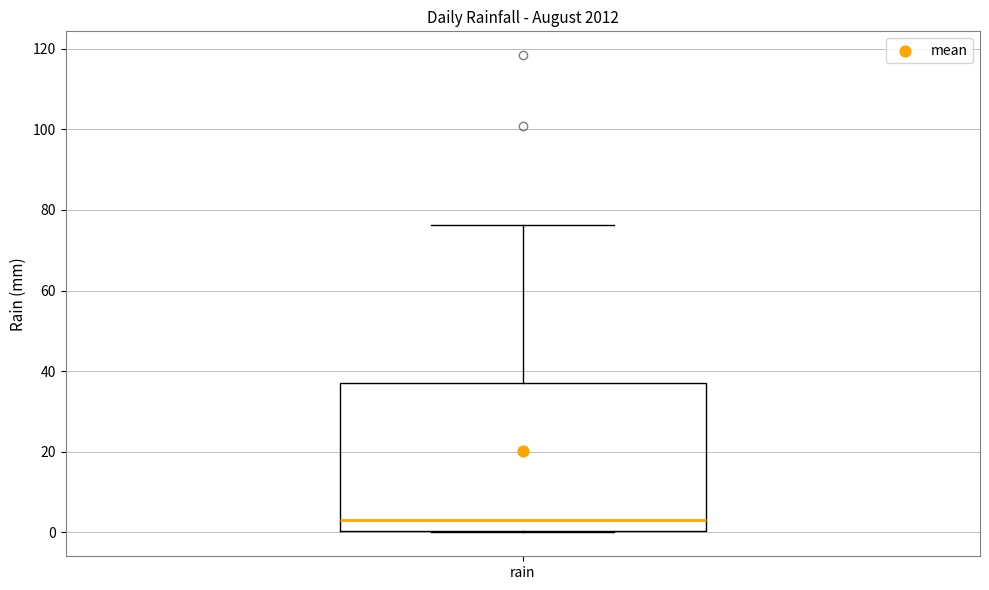

Read this box plot against the y-axis: the position of the median line, the range covered by the box, and the ends of both whiskers. The values are not printed on the chart, so give them approximately, as read against the axis.

median 4, box 0 to 38, whiskers 0 to 76